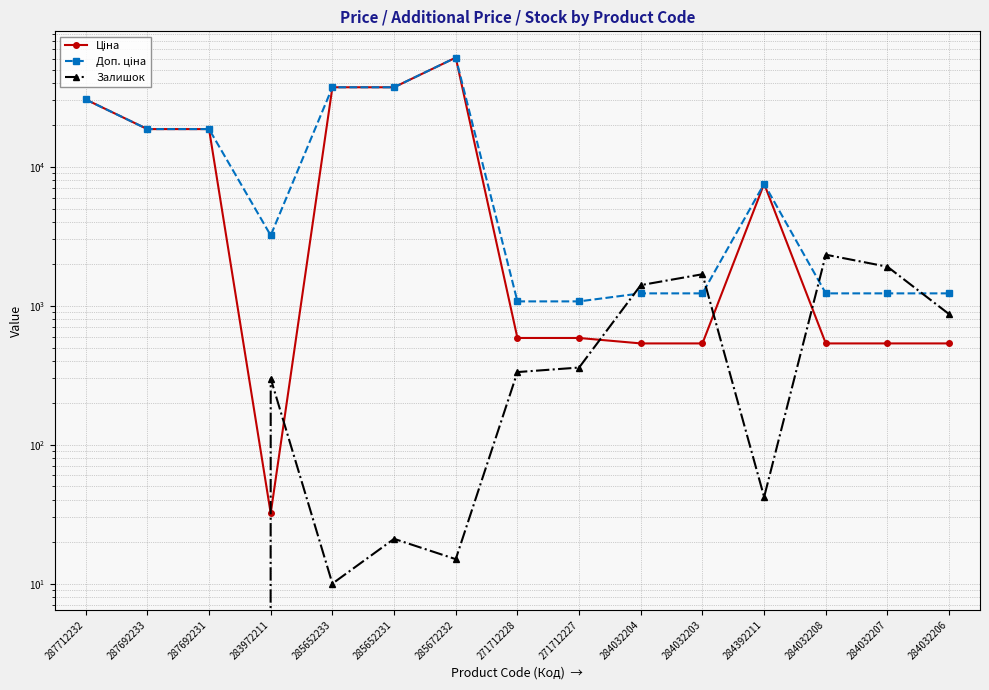

Is it true that Залишок equals 165.8 at 271712227?

False